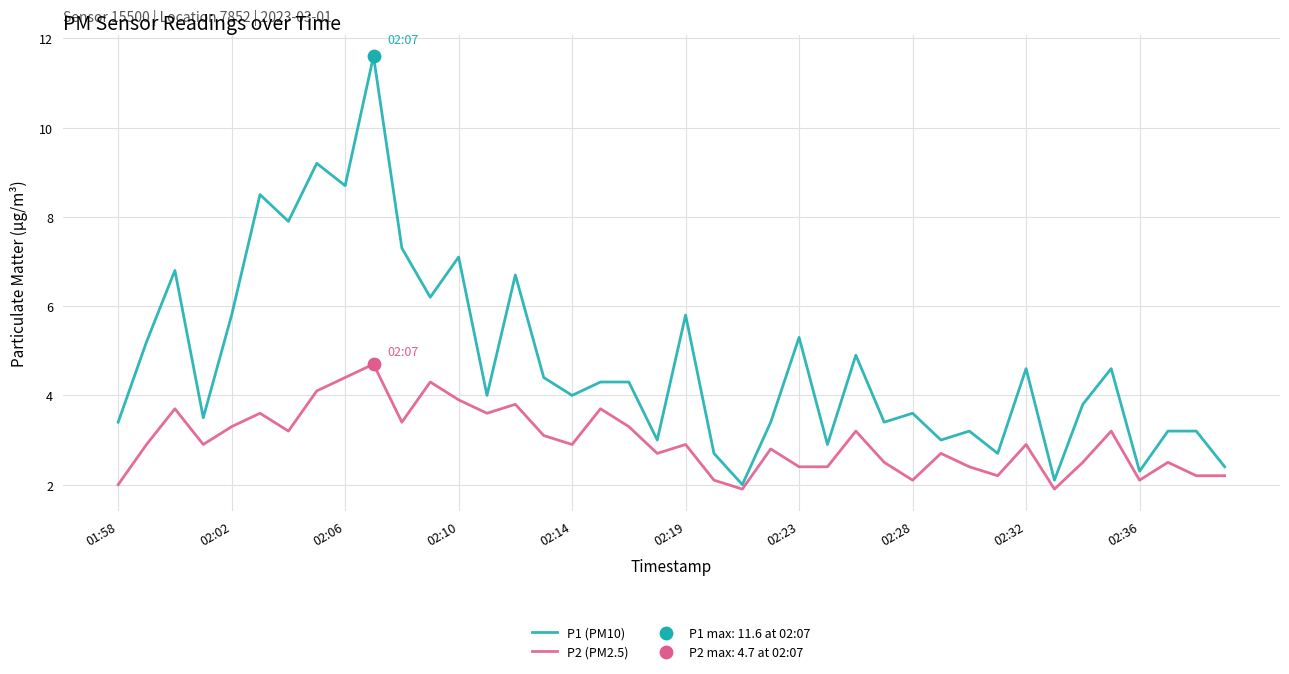

Which series has the largest range (max minus min)?

P1 (PM10)